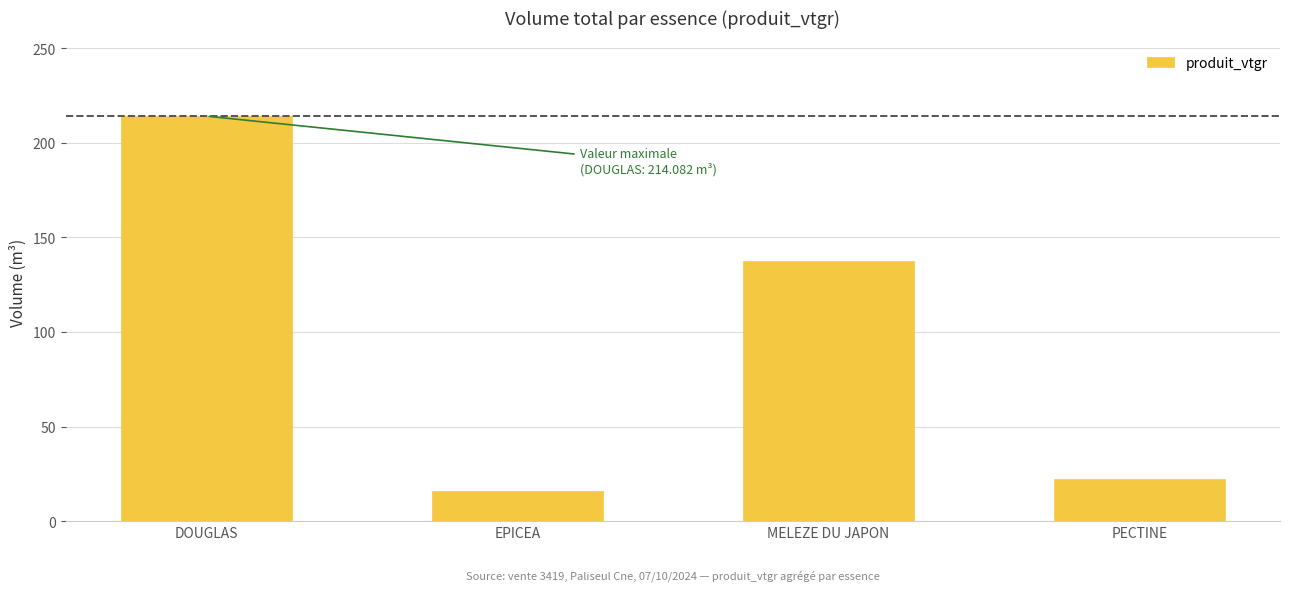

Reading right to left, extract all data points from this chart.

22.4	137.7	15.9	214.1